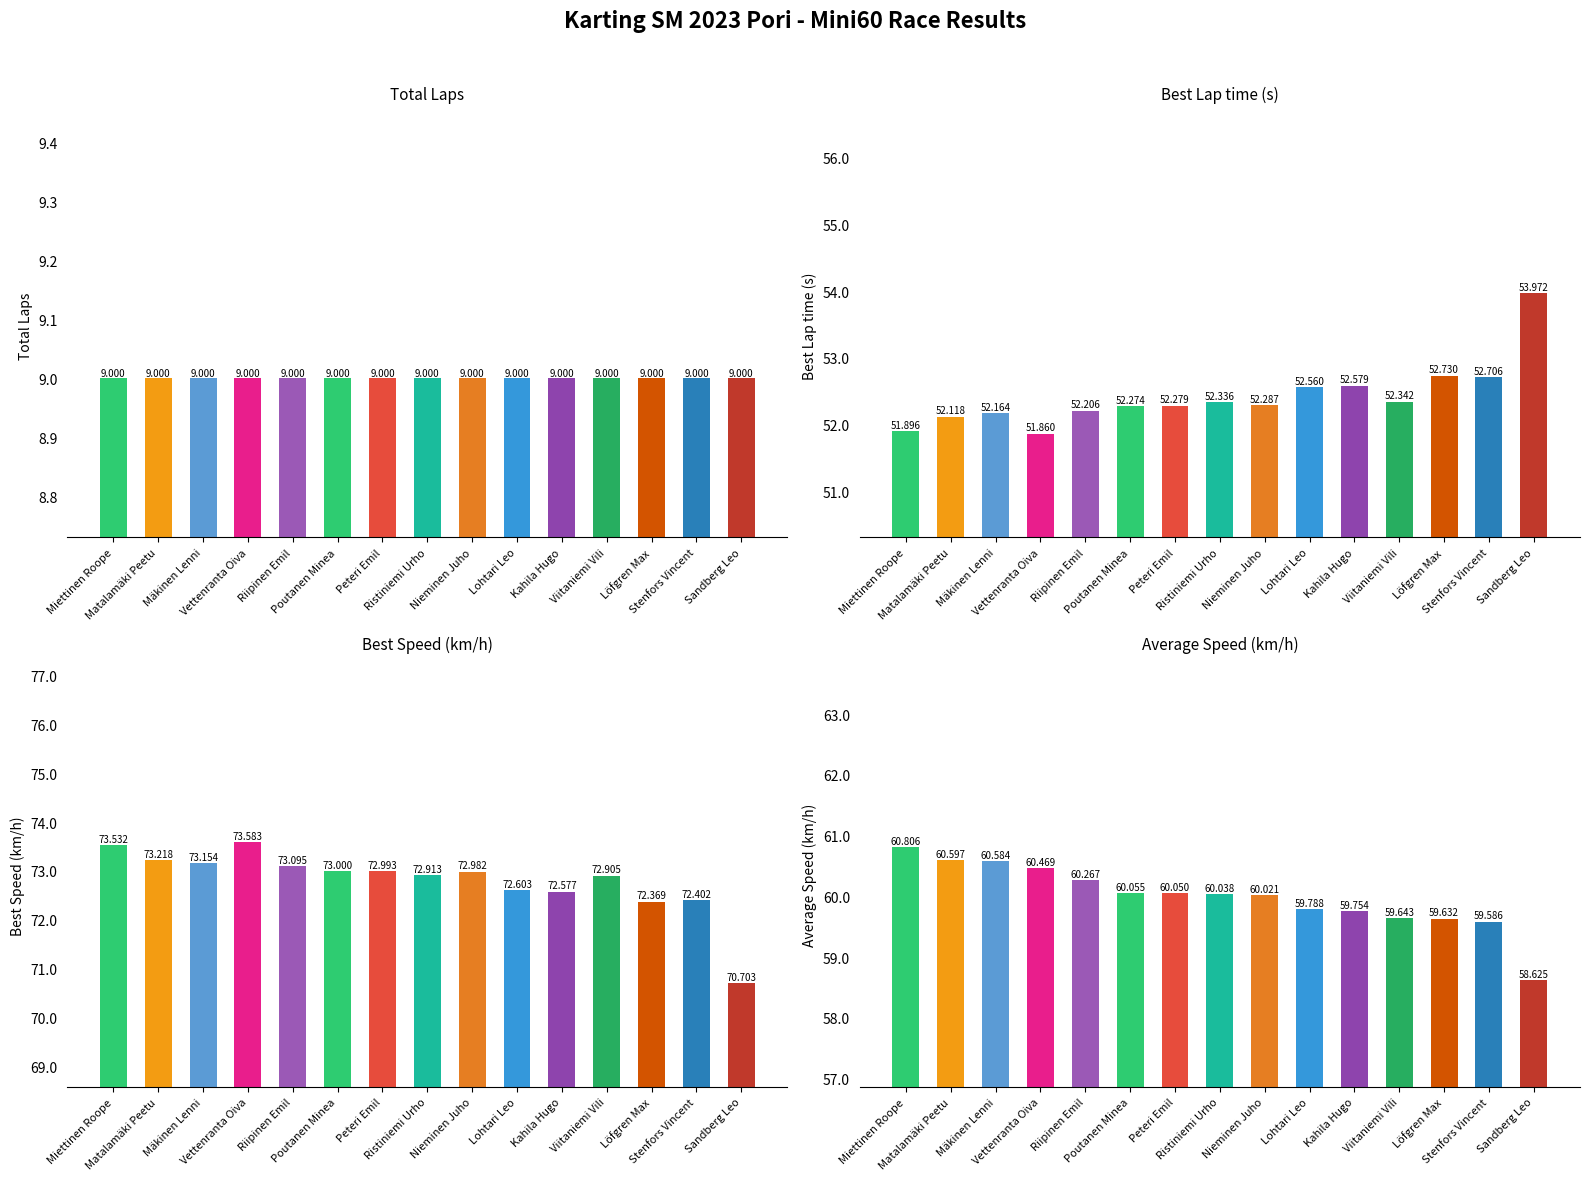

Is it true that Average Speed equals 19.4 at Miettinen Roope?

False